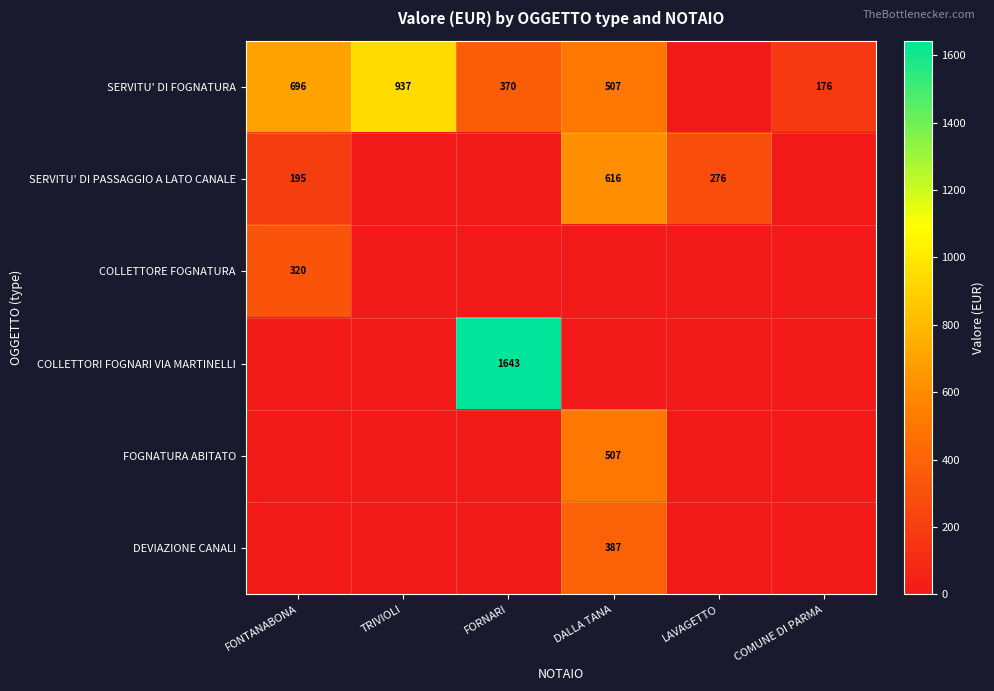

The value of SERVITU' DI FOGNATURA at FONTANABONA is 955.4. True or false?

False